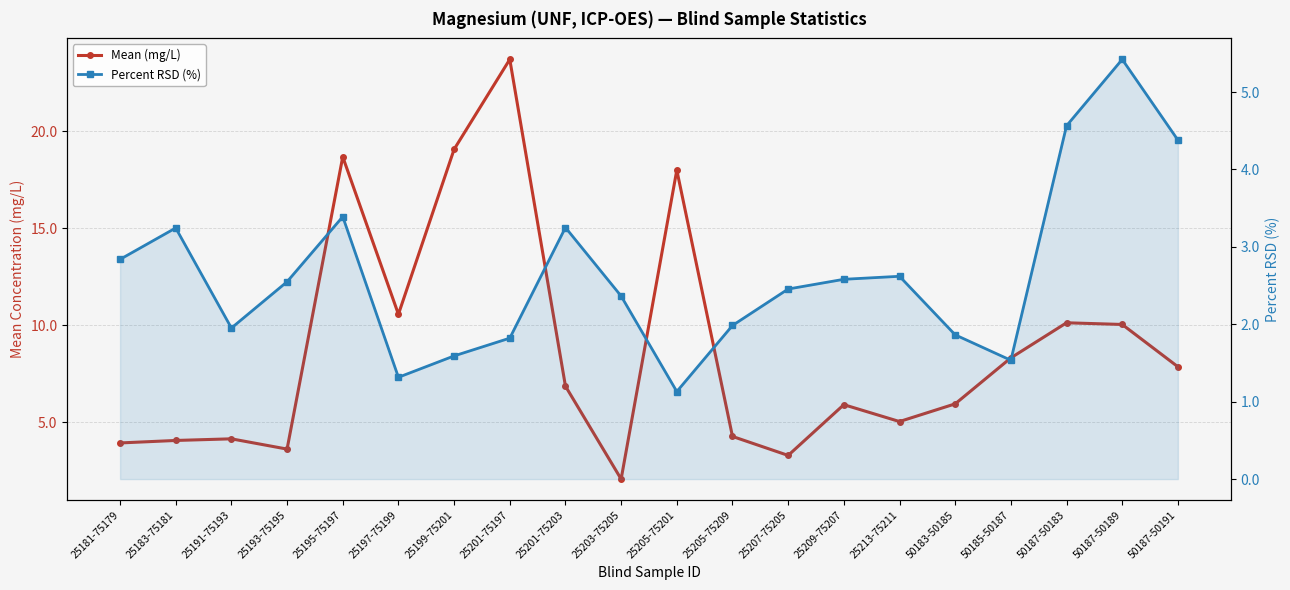

What is the value of the Mean (mg/L) point at the 18th from the left?

10.1